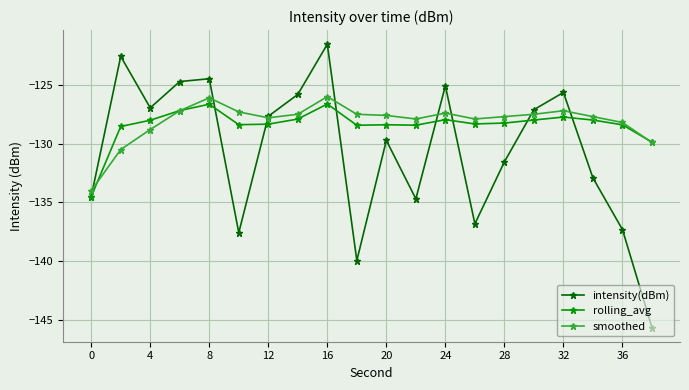

What is the value of the rolling_avg point at the 20th from the left?

-129.9